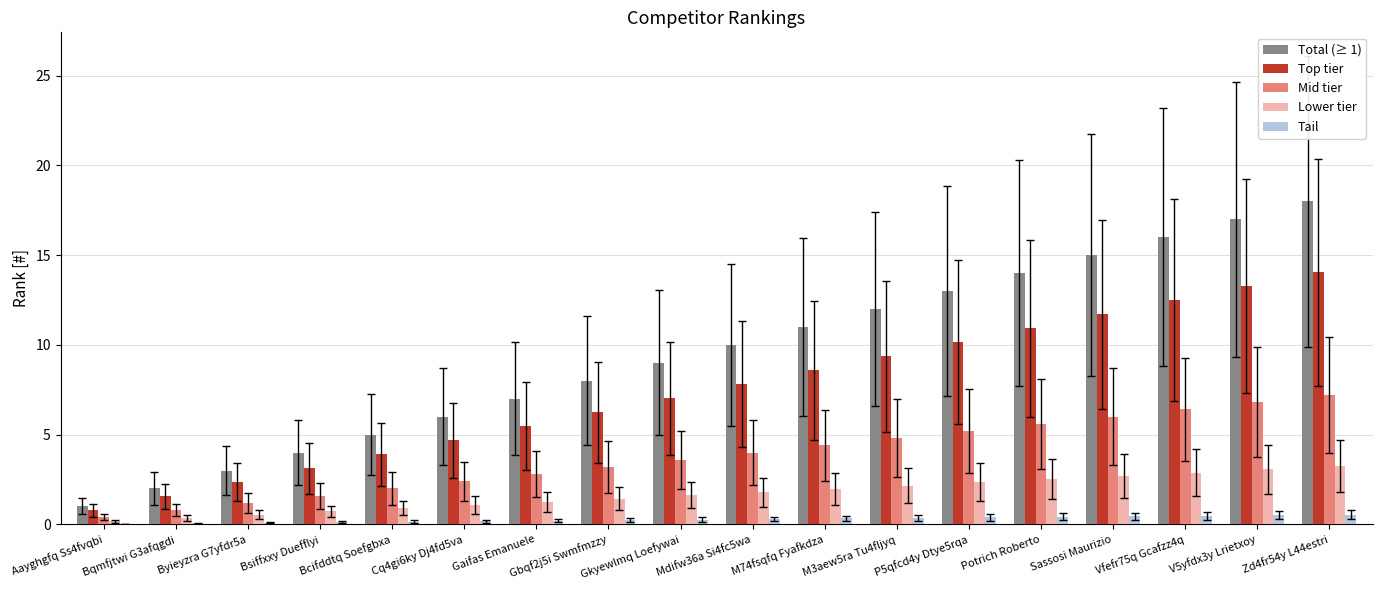

What is the total value across all series at Gkyewlmq Loefywai?

21.5